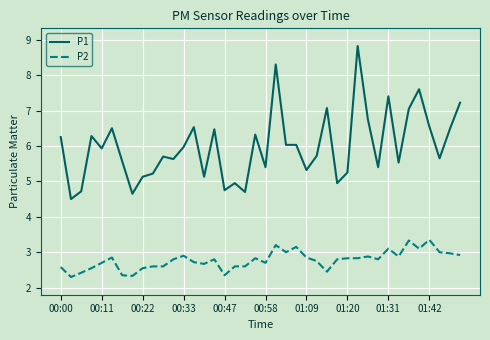

What is the difference between the maximum and minimum values in the P1 series?

4.3